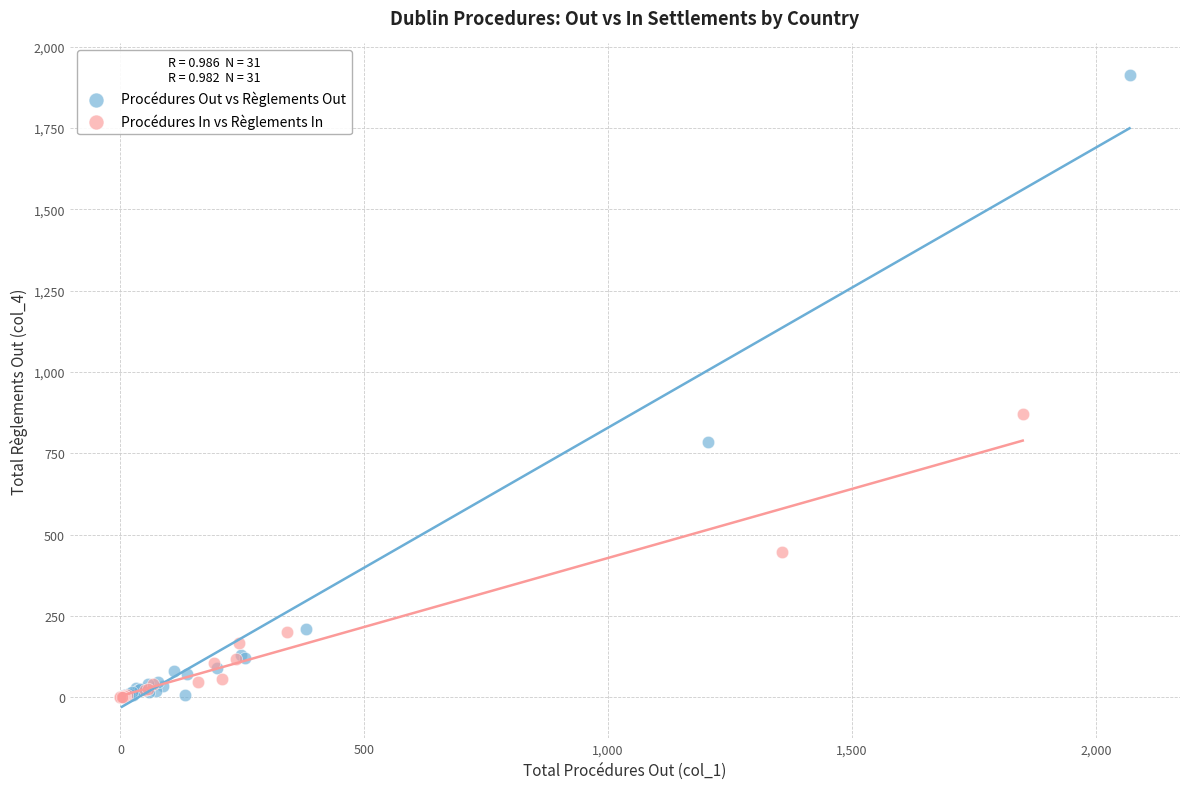

Which series has the widest spread of Y values?

Procédures Out vs Règlements Out